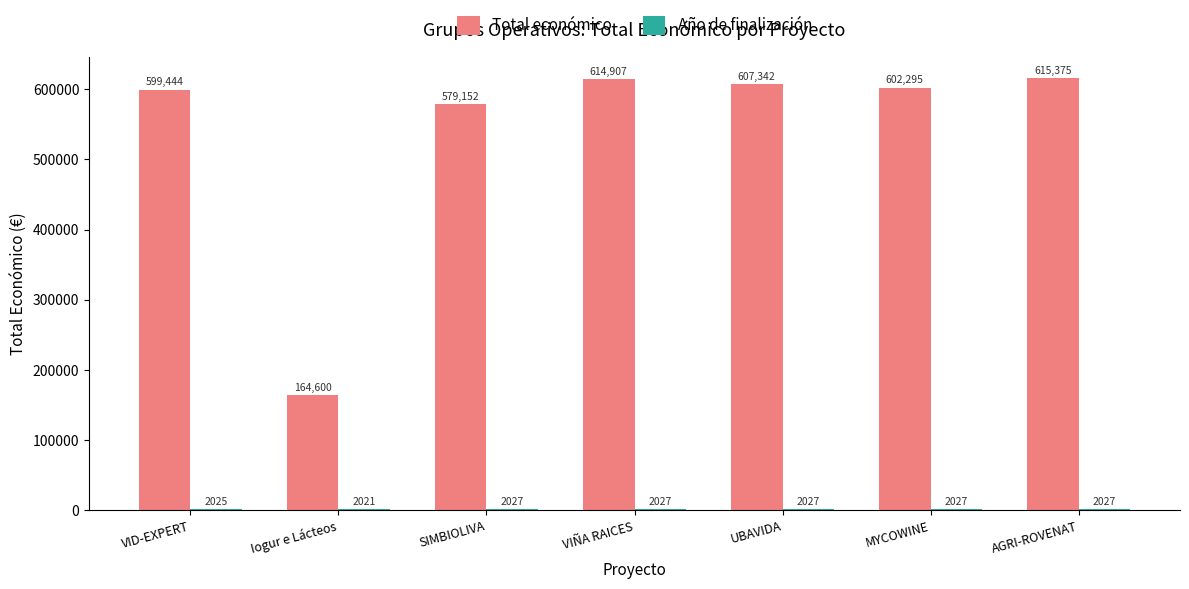

Rank the categories by Total económico value from highest to lowest.

AGRI-ROVENAT, VIÑA RAICES, UBAVIDA, MYCOWINE, VID-EXPERT, SIMBIOLIVA, Iogur e Lácteos